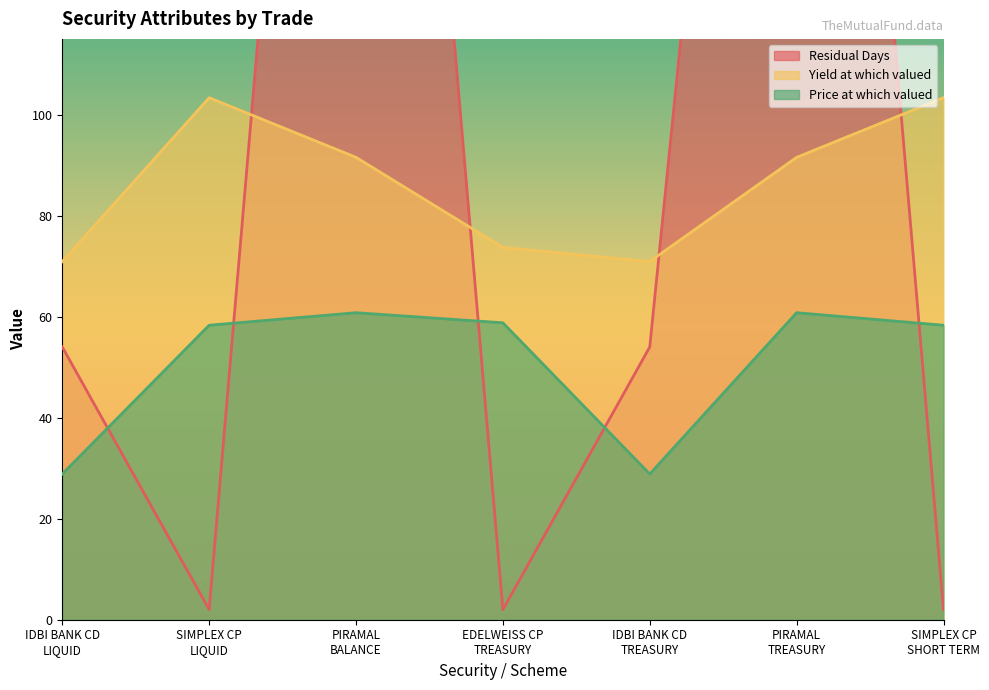

True or false: Residual Days and Price at which valued intersect in this chart.

True